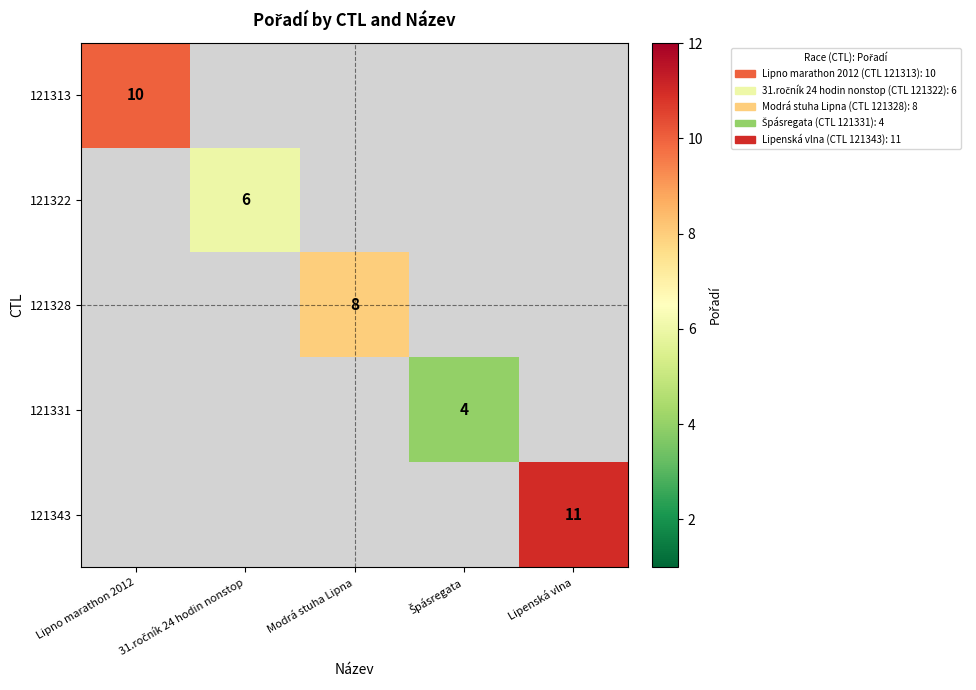

Is it true that 121322 equals 9.5 at 31.ročník 24 hodin nonstop?

False